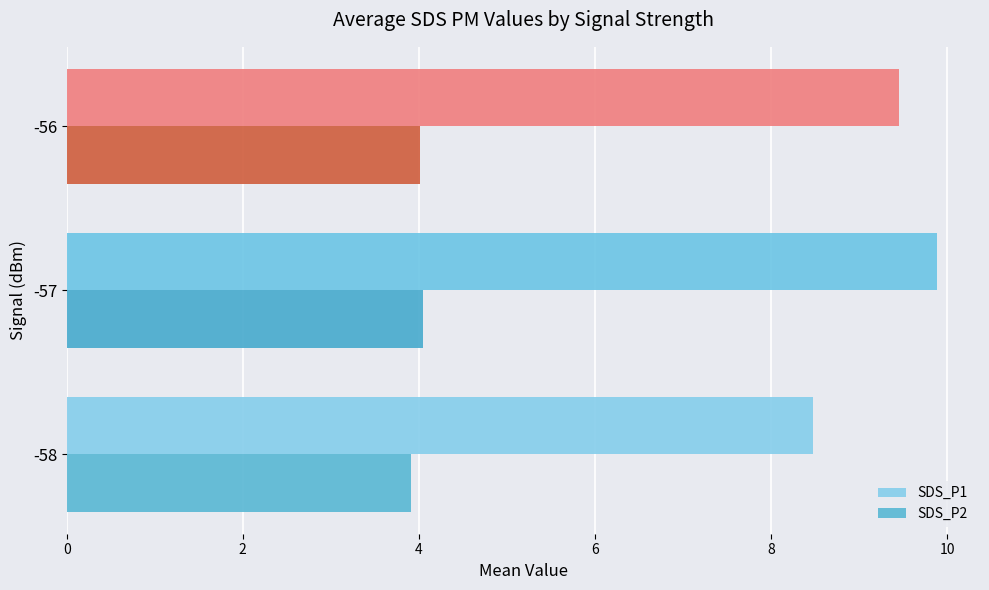

At how many categories does at least one series exceed 6?

3